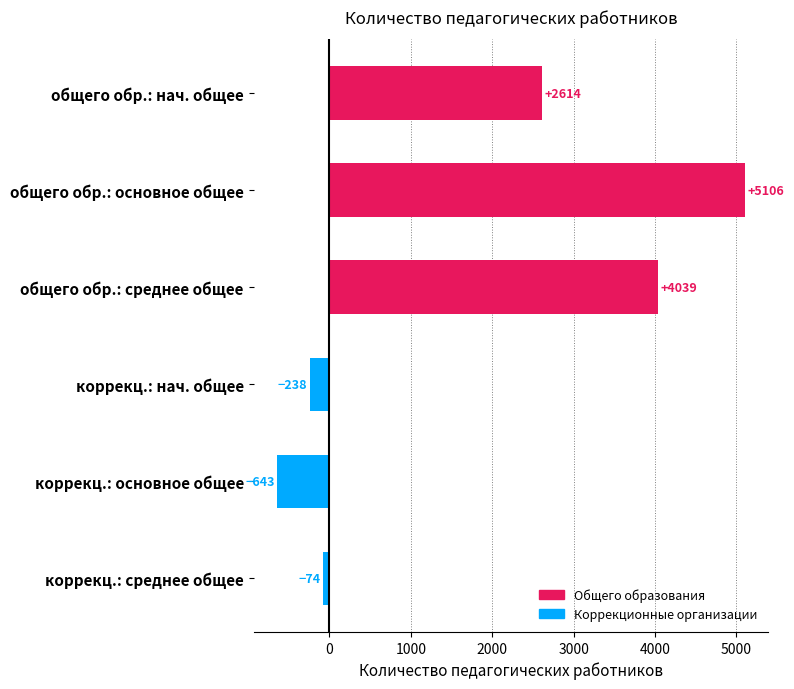

What is the difference between the second highest and second lowest values?

4277